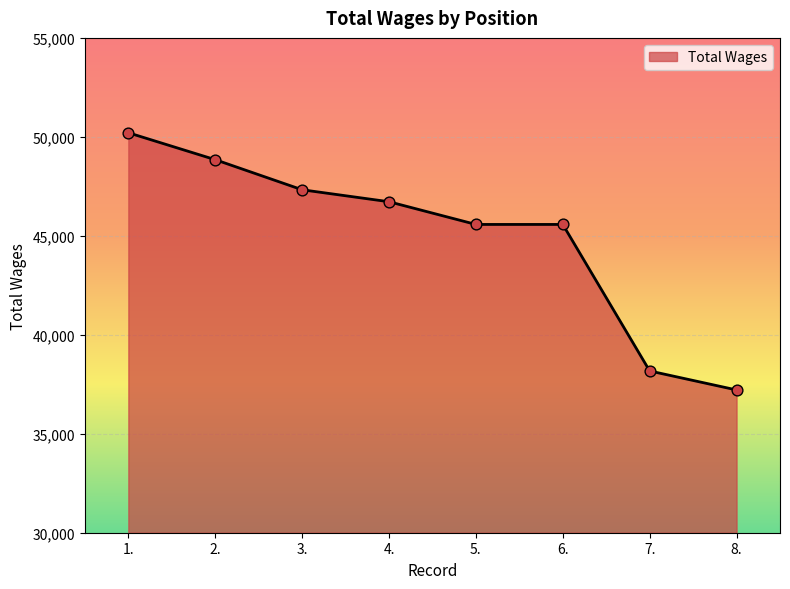

What is the change in value from 1. to 4.?

-3485